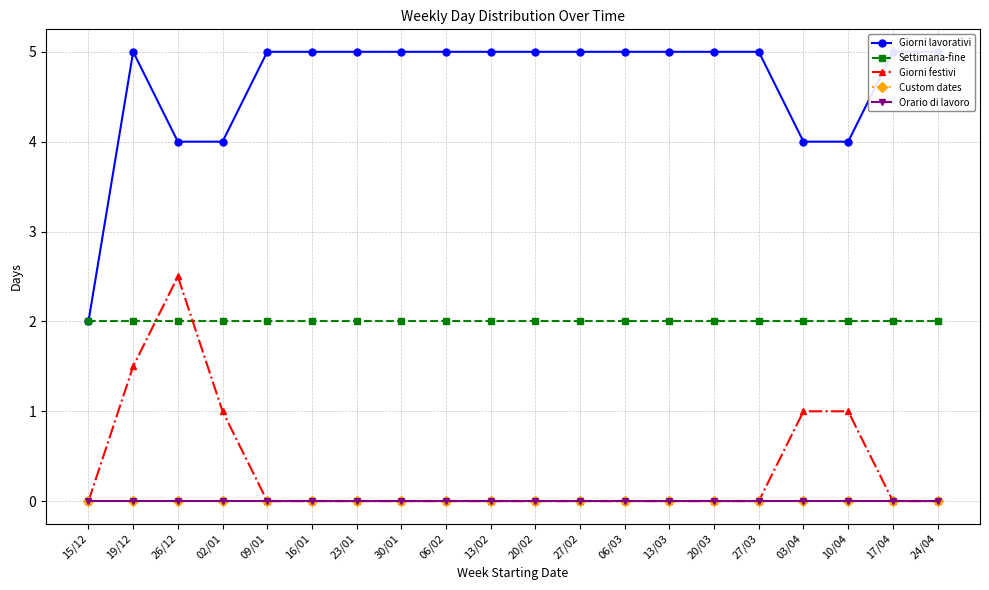

What is the sum of all Giorni lavorativi values?

93.0